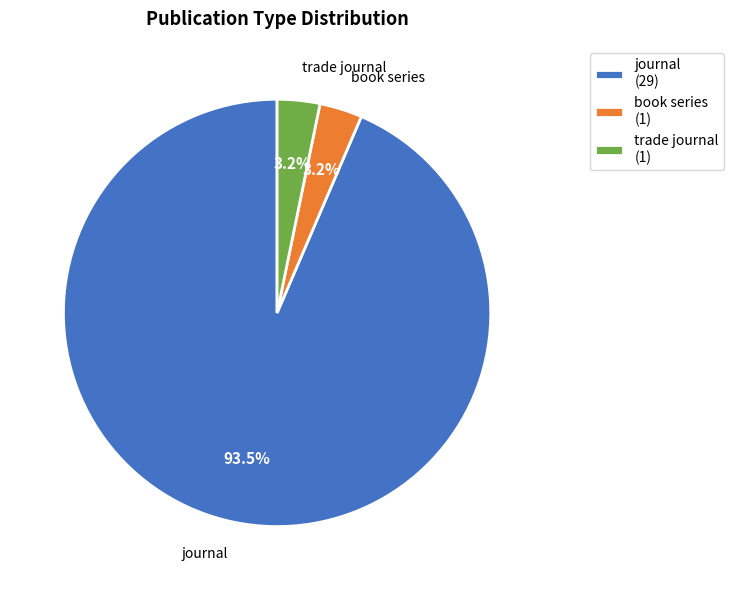

What portion of the pie excludes trade journal (1)?

96.8%